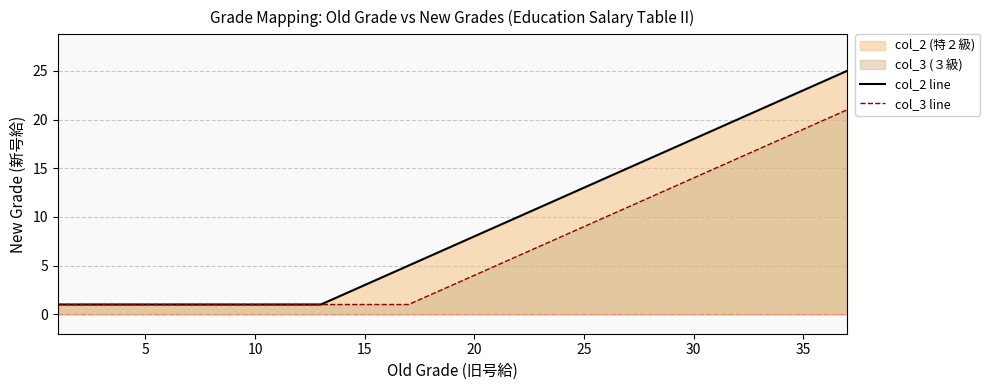

Rank the series by their maximum value, from lowest to highest.

col_3 line, col_2 line